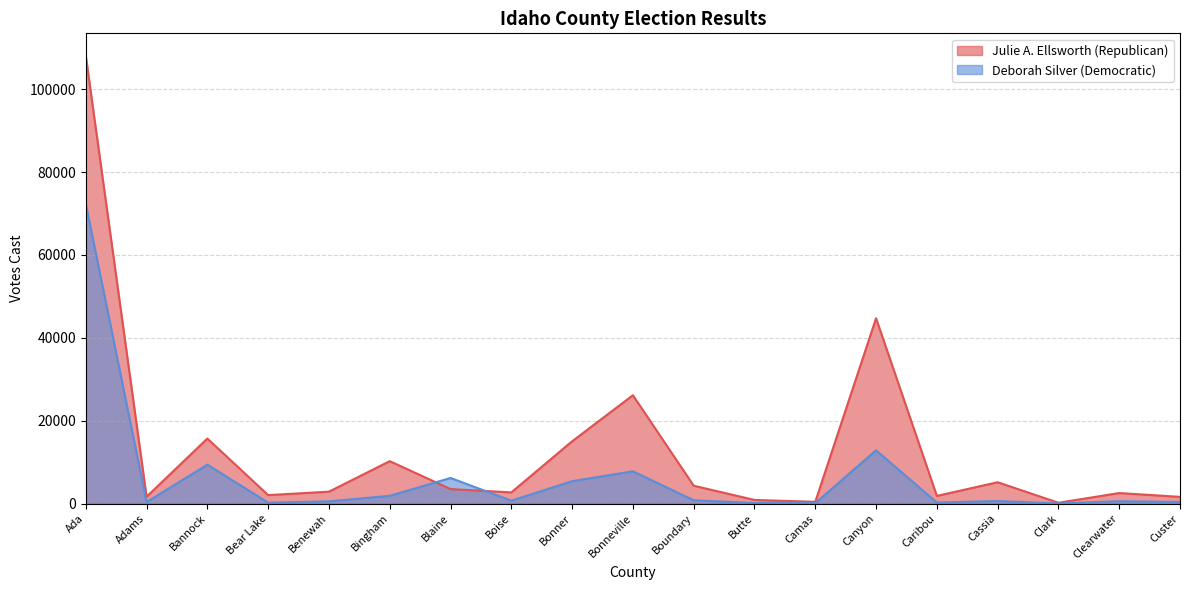

Which series ends up on top after the final intersection of Julie A. Ellsworth (Republican) and Deborah Silver (Democratic)?

Julie A. Ellsworth (Republican)